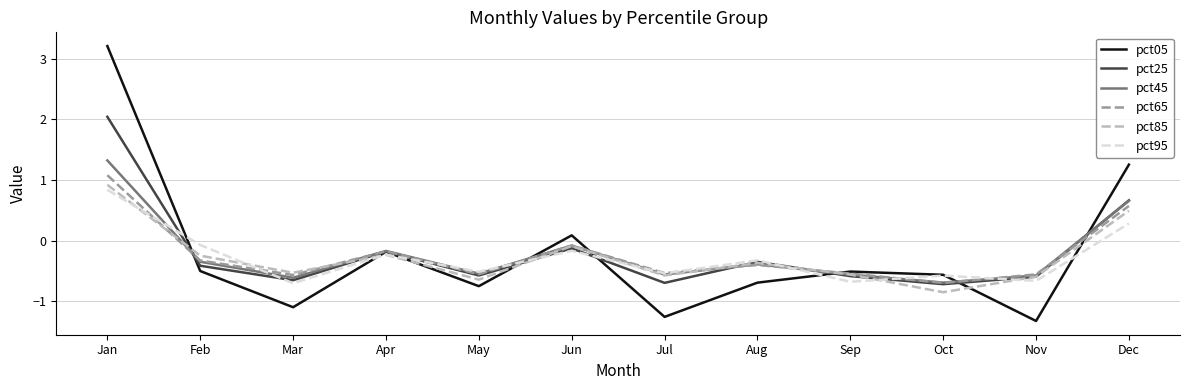

Where does the pct25 series first go above 0?

Jan